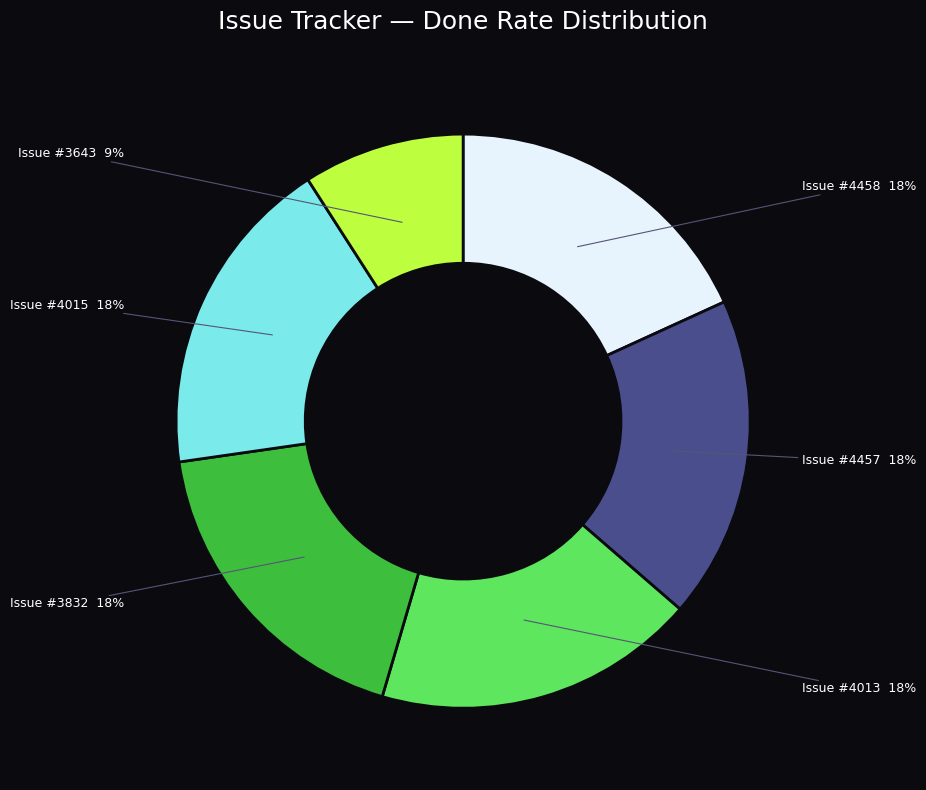

Does any single category account for the majority?

No